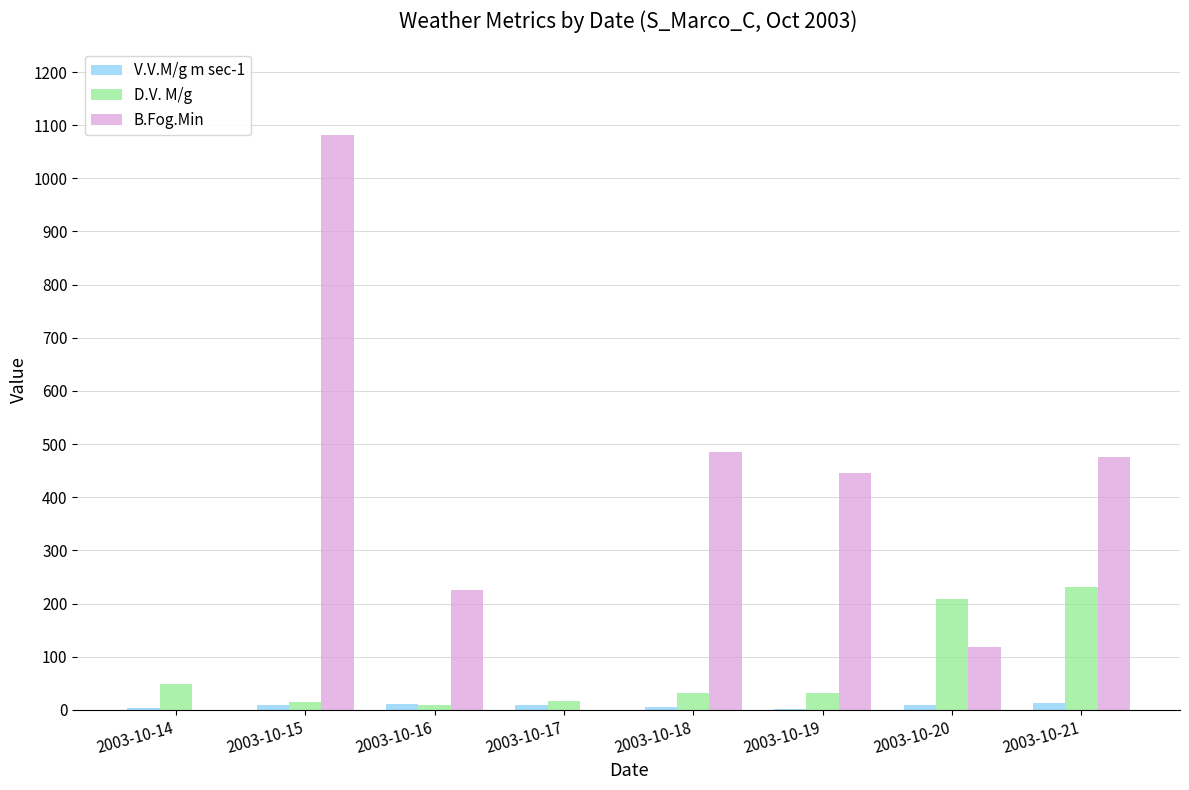

At which category is the sum across all series the highest?

2003-10-15